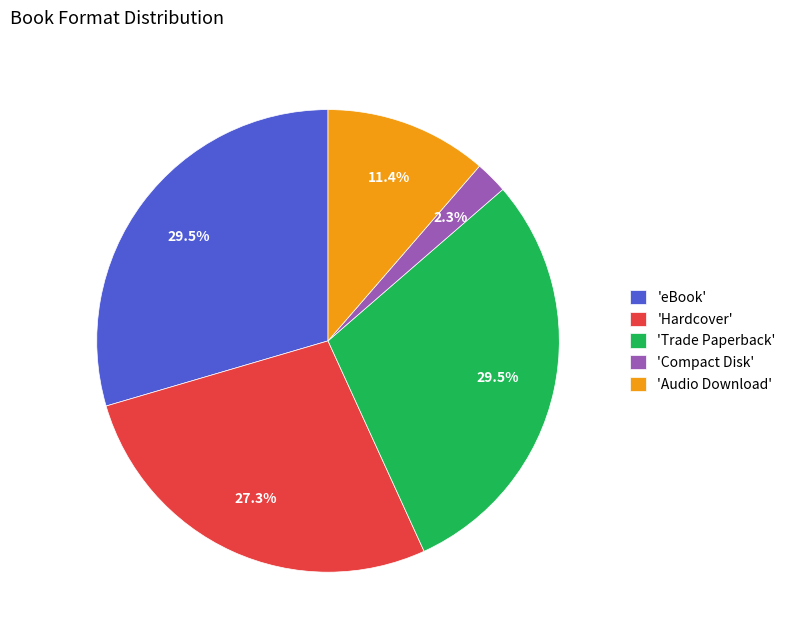

Approximately how many times larger is the value at 'Hardcover' compared to 'eBook'?

0.9